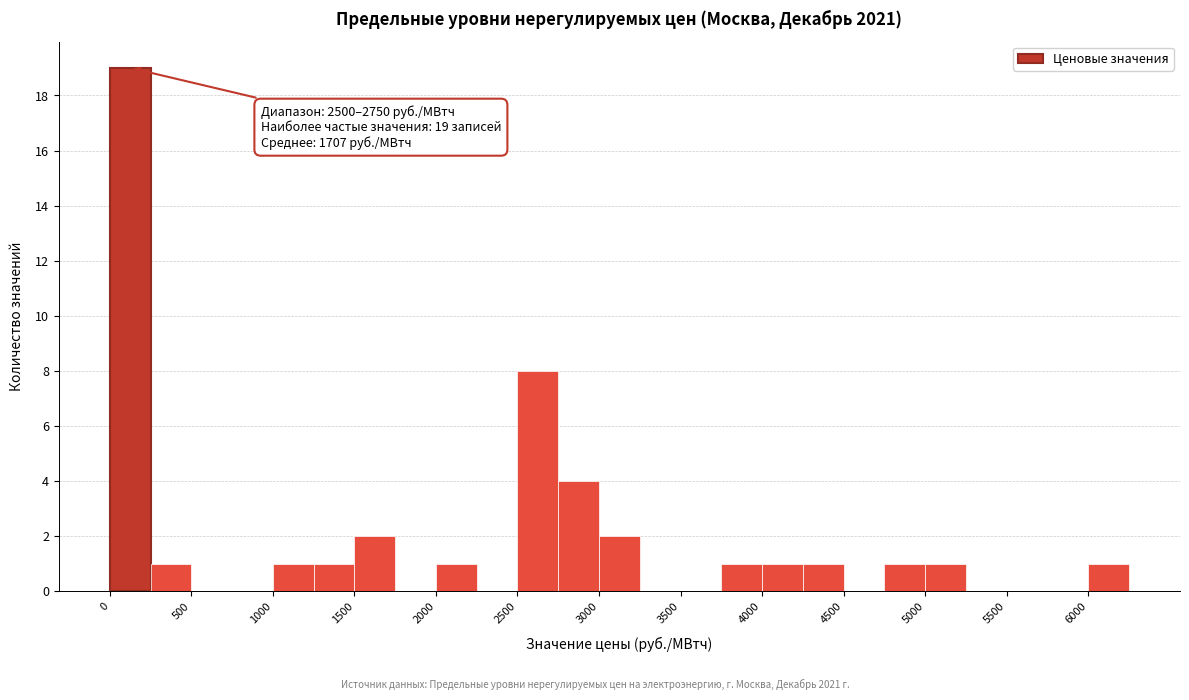

Which range on the x-axis has the tallest bar?

0 to 250